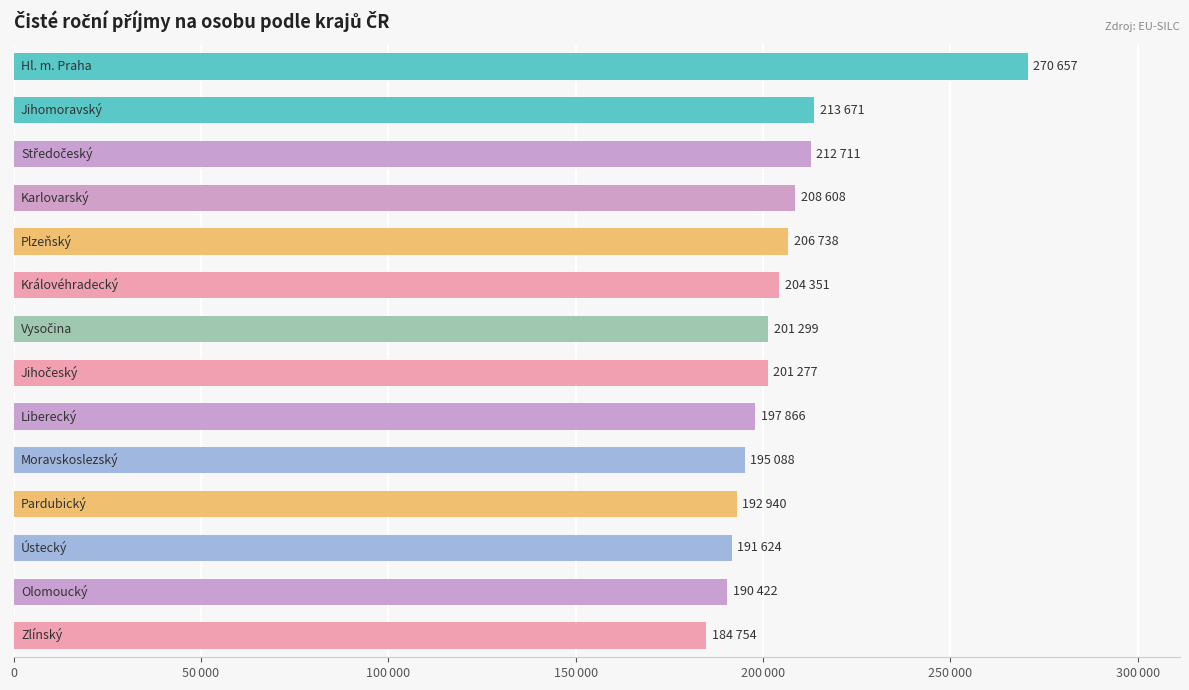

Are the bars horizontal?

Yes